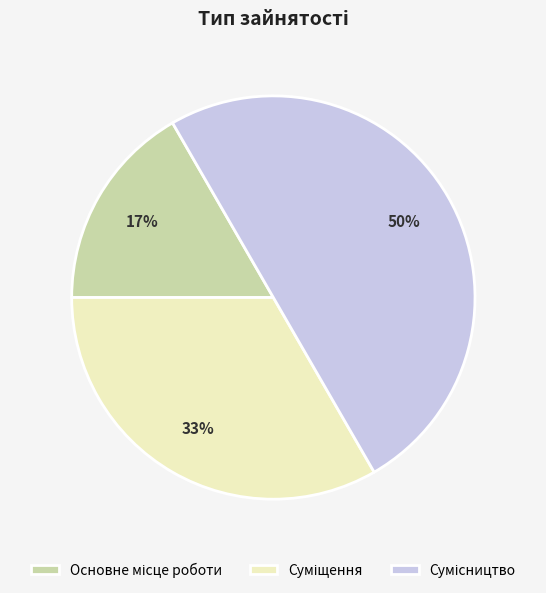

To the nearest percent, what is the difference between the largest and smallest slice percentages?

33%